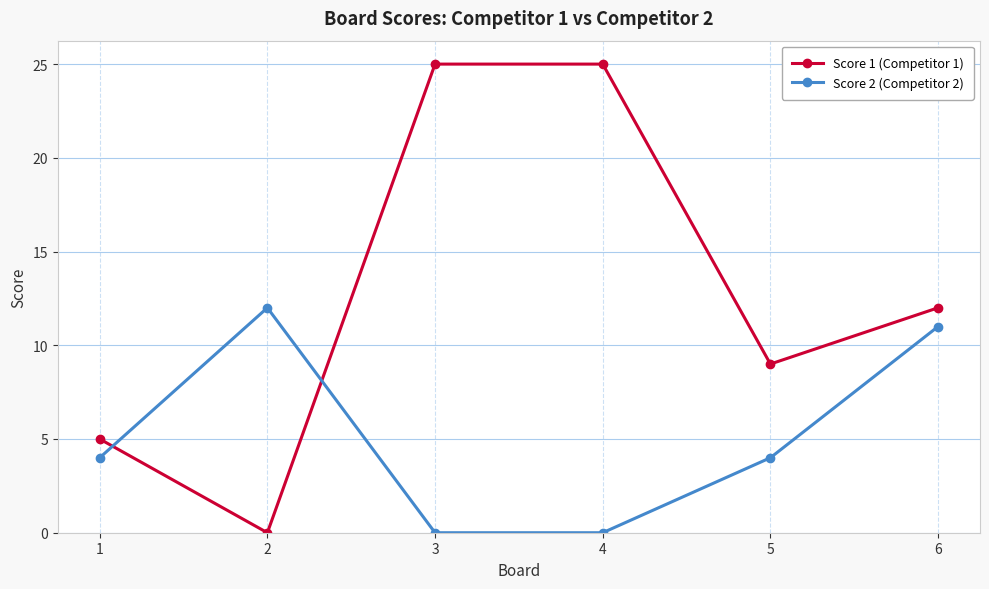

Where is the first local maximum for Score 2 (Competitor 2)?

2